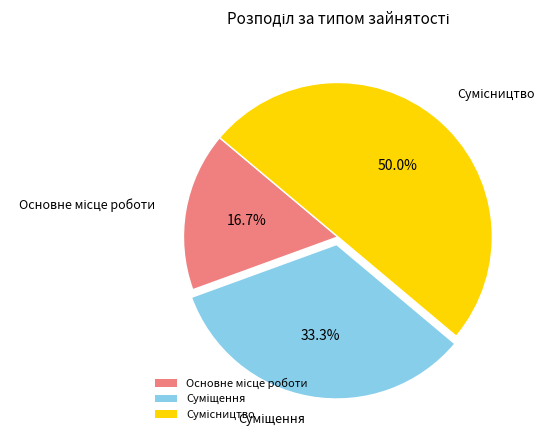

Count the number of slices in the pie.

3